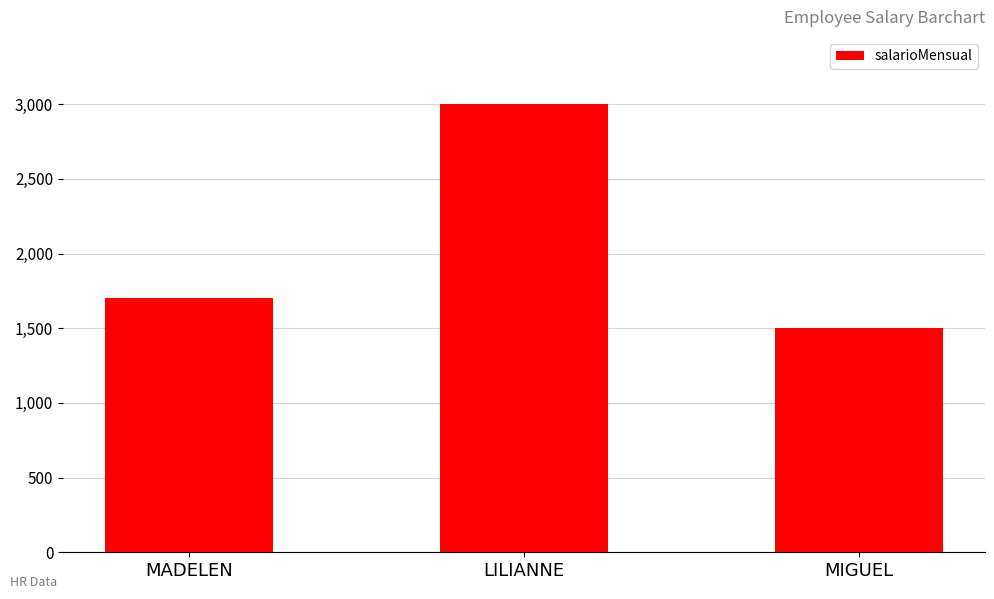

How many data points are less than 1700?

1